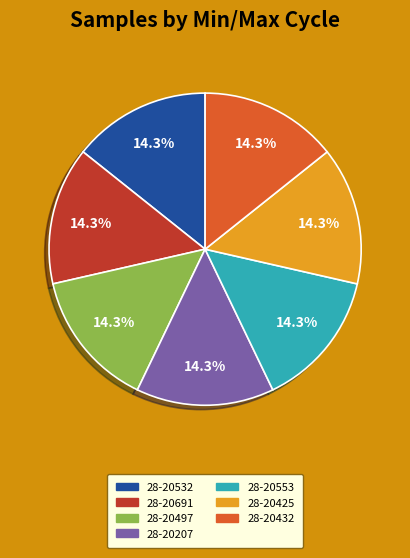

Is it true that 28-20432 is 14% of the pie?

True